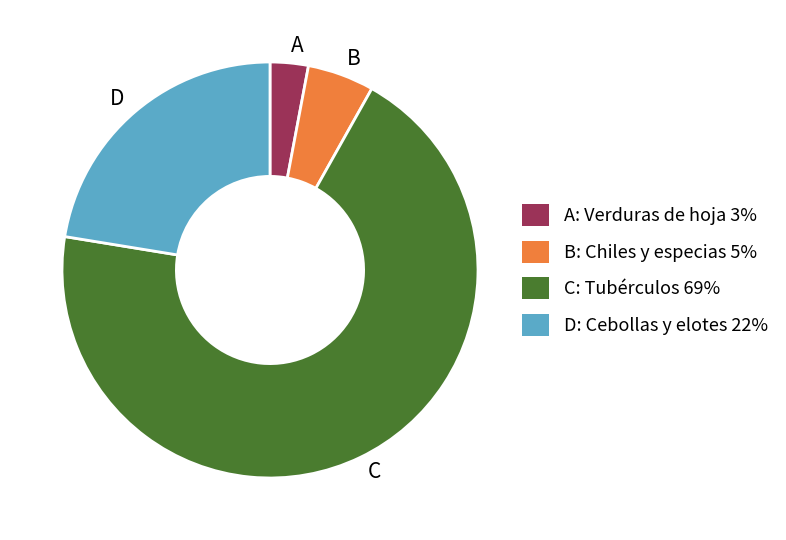

The D slice represents 27% of the pie. True or false?

False